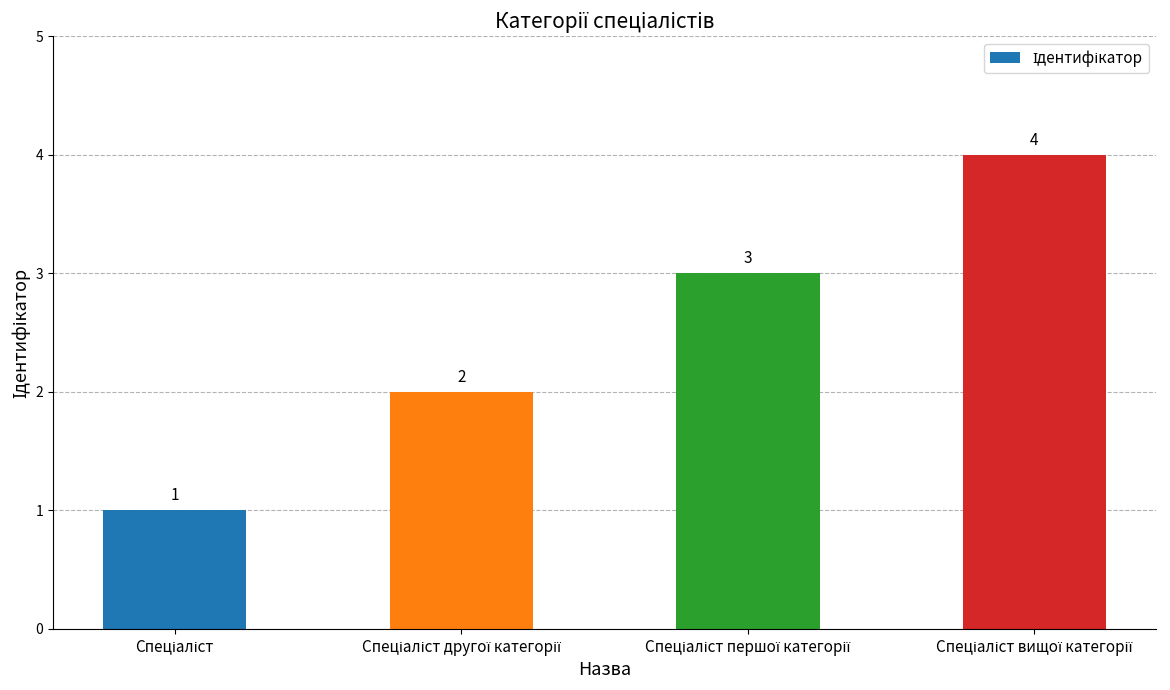

What is the value of the 2nd bar from the left?

2